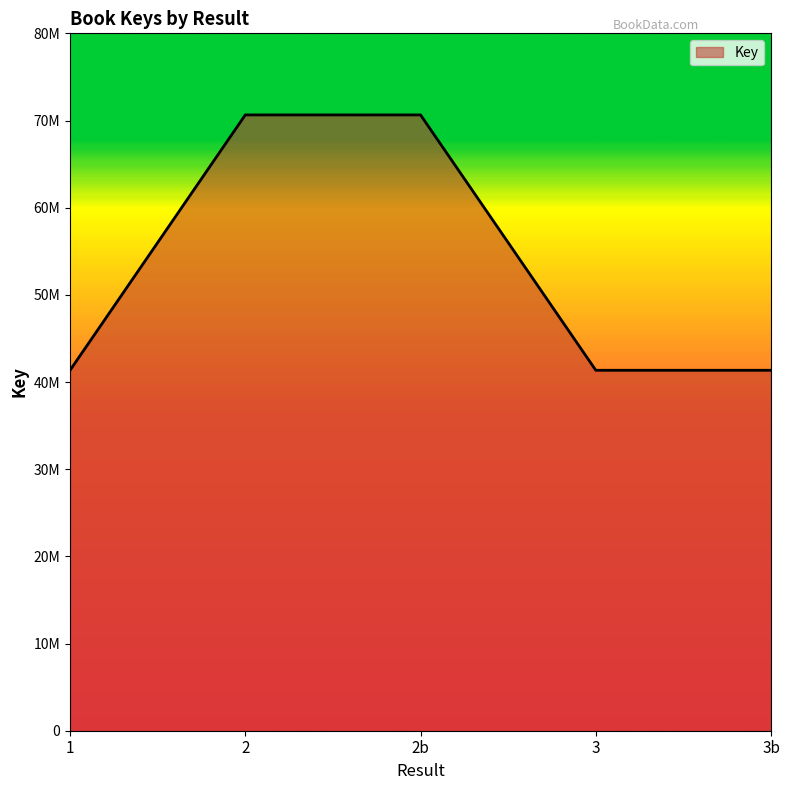

Does the chart have visible grid lines?

No